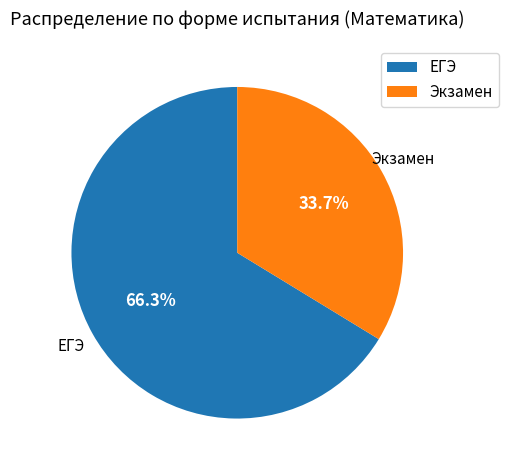

To the nearest percent, what is the combined percentage of ЕГЭ and Экзамен?

100%